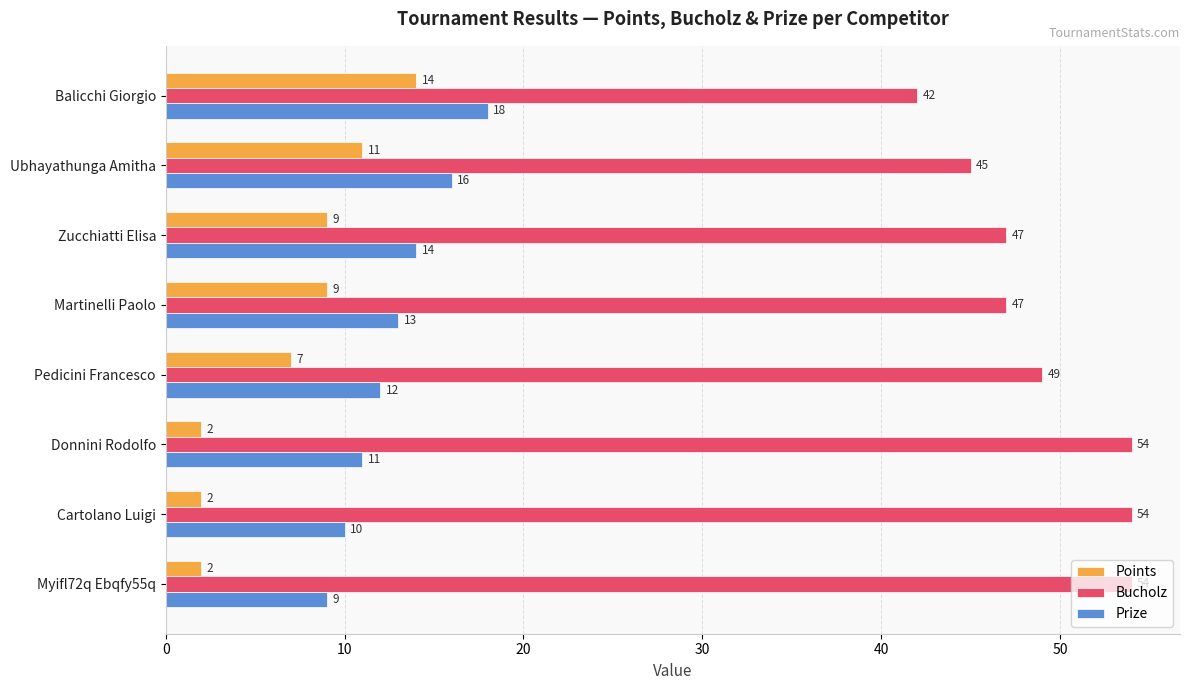

What is the maximum value shown in the chart?

54